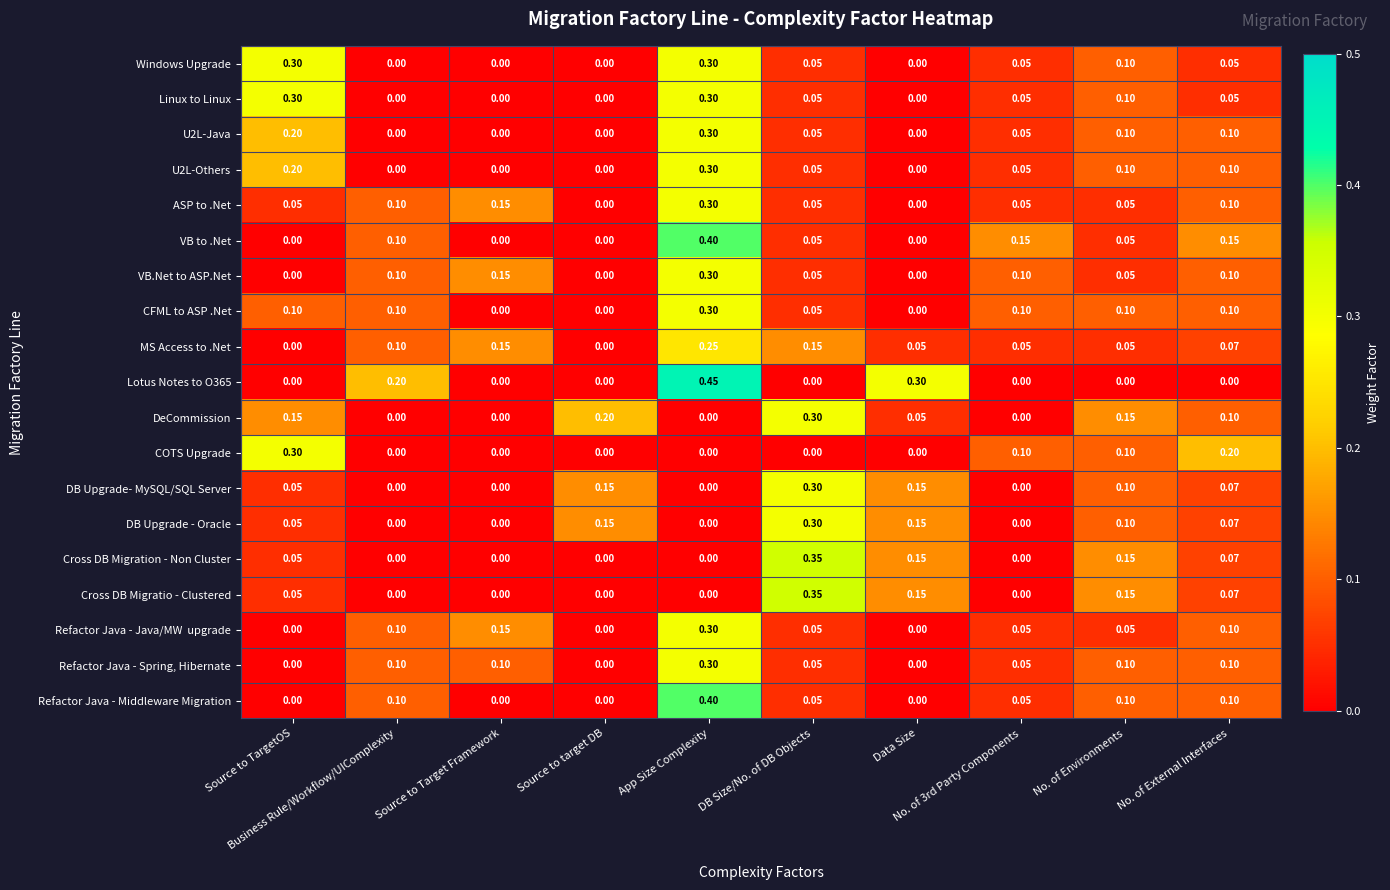

At App Size Complexity, list the series in order from smallest to largest.

DeCommission, COTS Upgrade, DB Upgrade- MySQL/SQL Server, DB Upgrade - Oracle, Cross DB Migration - Non Cluster, Cross DB Migratio - Clustered, MS Access to .Net, Windows Upgrade, Linux to Linux, U2L-Java, U2L-Others, ASP to .Net, VB.Net to ASP.Net, CFML to ASP .Net, Refactor Java - Java/MW upgrade, Refactor Java - Spring, Hibernate, VB to .Net, Refactor Java - Middleware Migration, Lotus Notes to O365